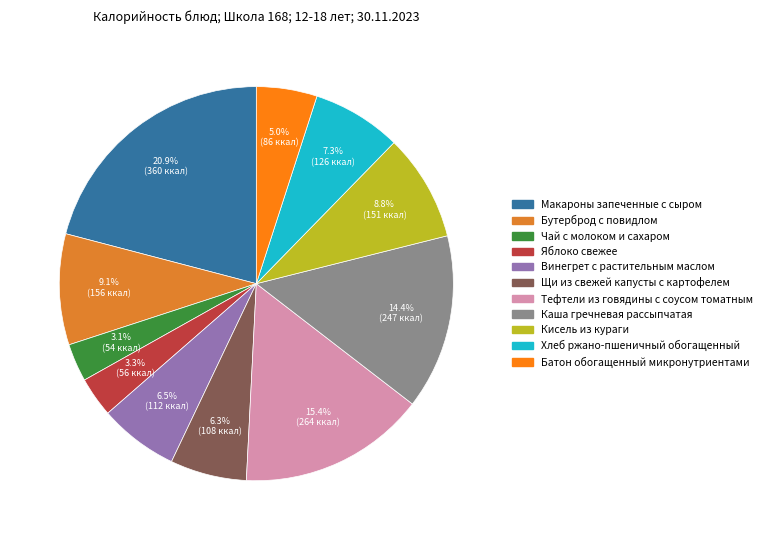

Is there a majority slice in this chart?

No